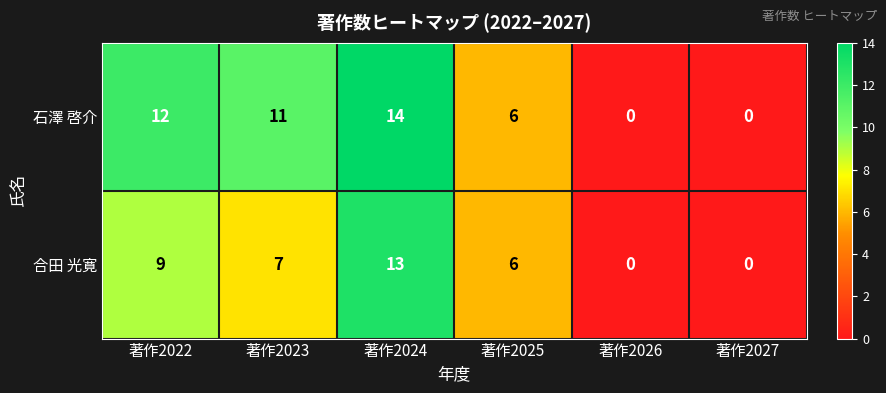

How many values in the 合田 光寛 series are below 7?

3